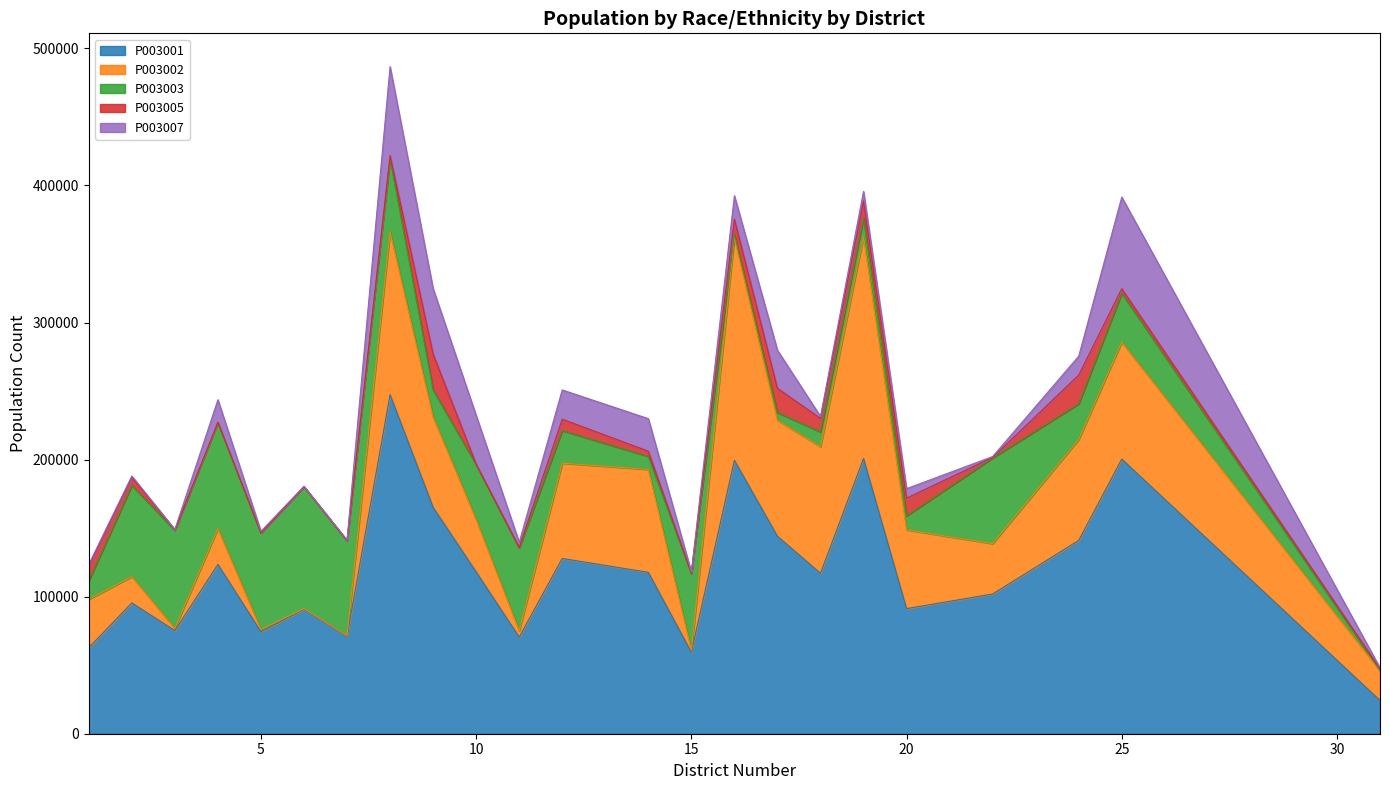

Count the number of categories in the chart.

23